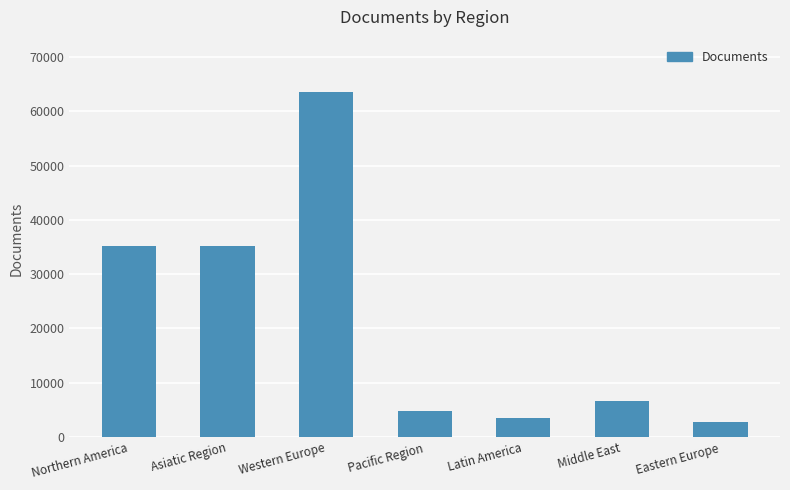

What is the sum of the values at Western Europe and Pacific Region?

68416